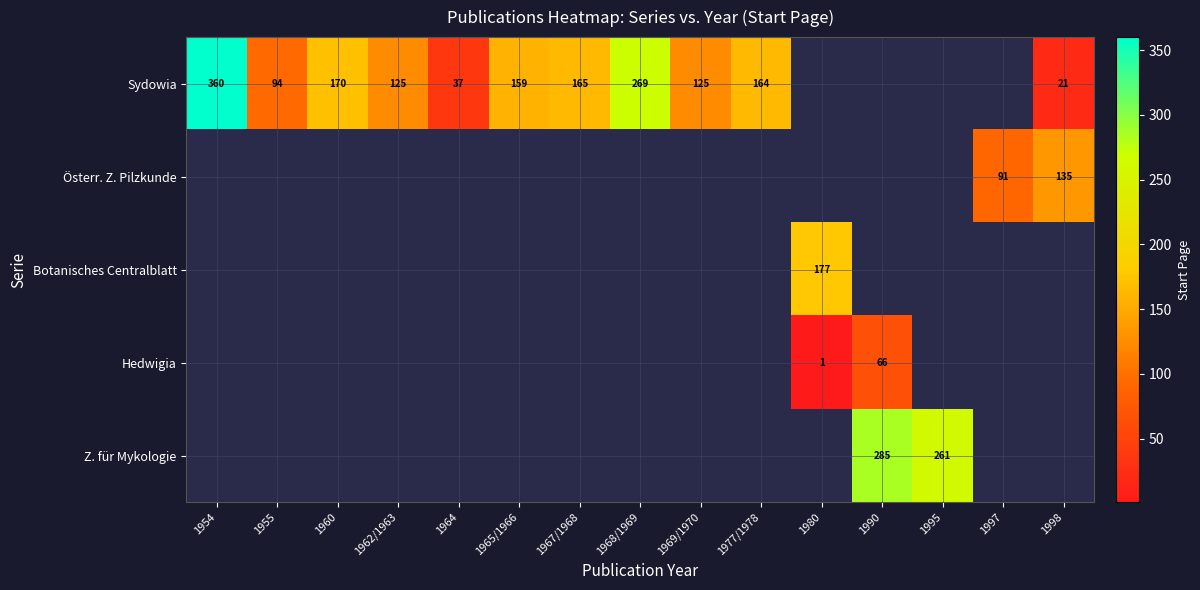

Is it true that Z. für Mykologie equals 285 at 1990?

True